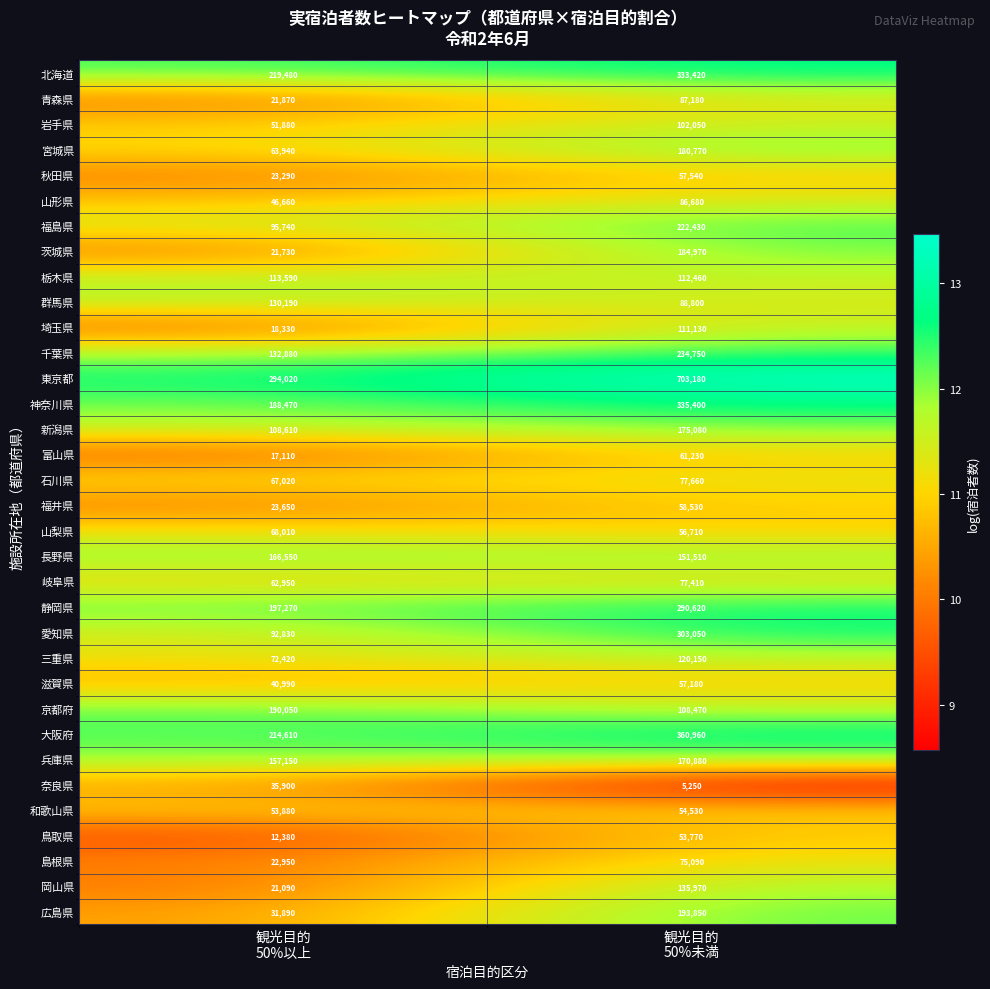

Which series has the largest range (max minus min)?

東京都